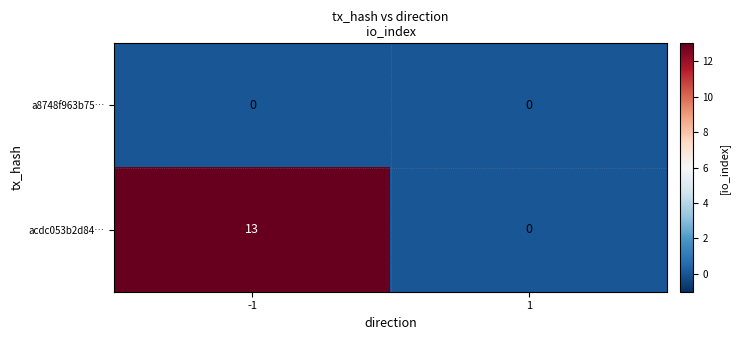

Reading left to right, transcribe all the data shown in this chart.

a8748f963b75…: 0	0
acdc053b2d84…: 13	0